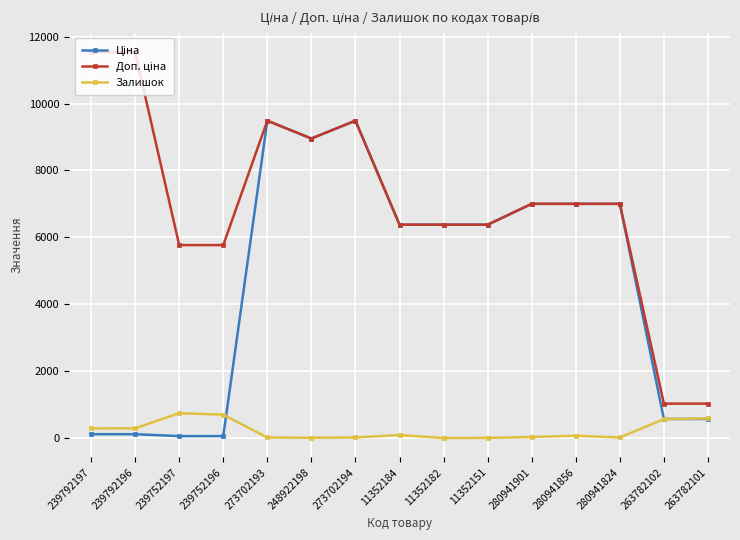

At how many categories does at least one series exceed 5424?

13